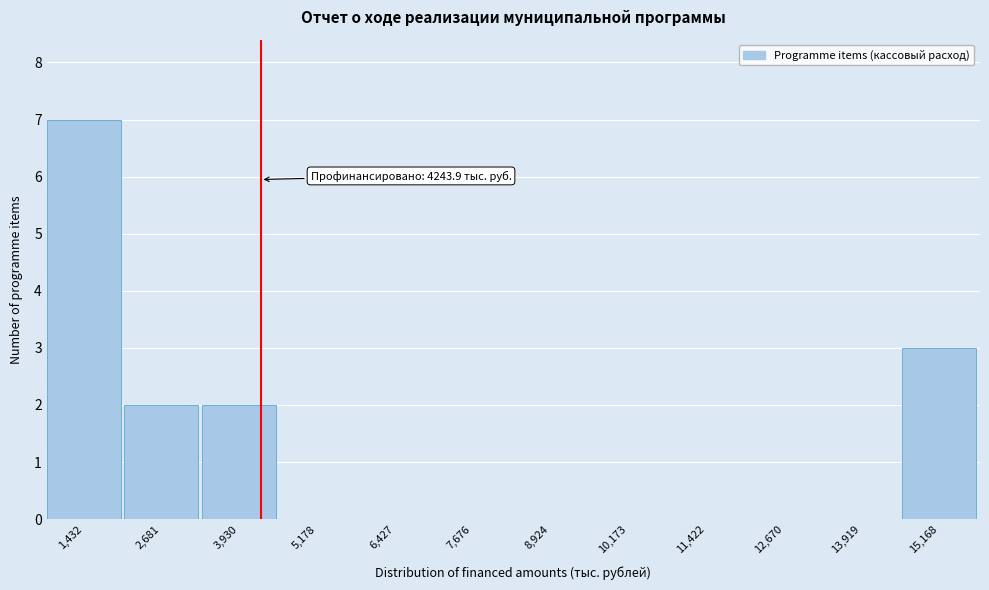

Which range on the x-axis has the tallest bar?

800 to 2000